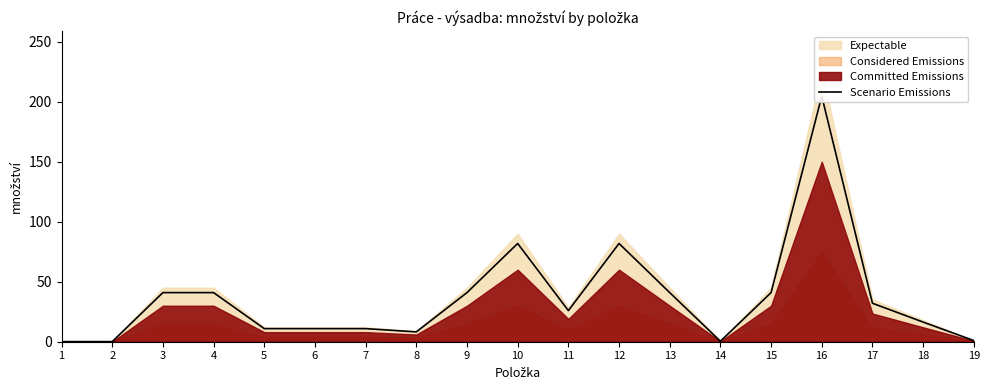

What is the sum of the values at 8 and 7?

19.1